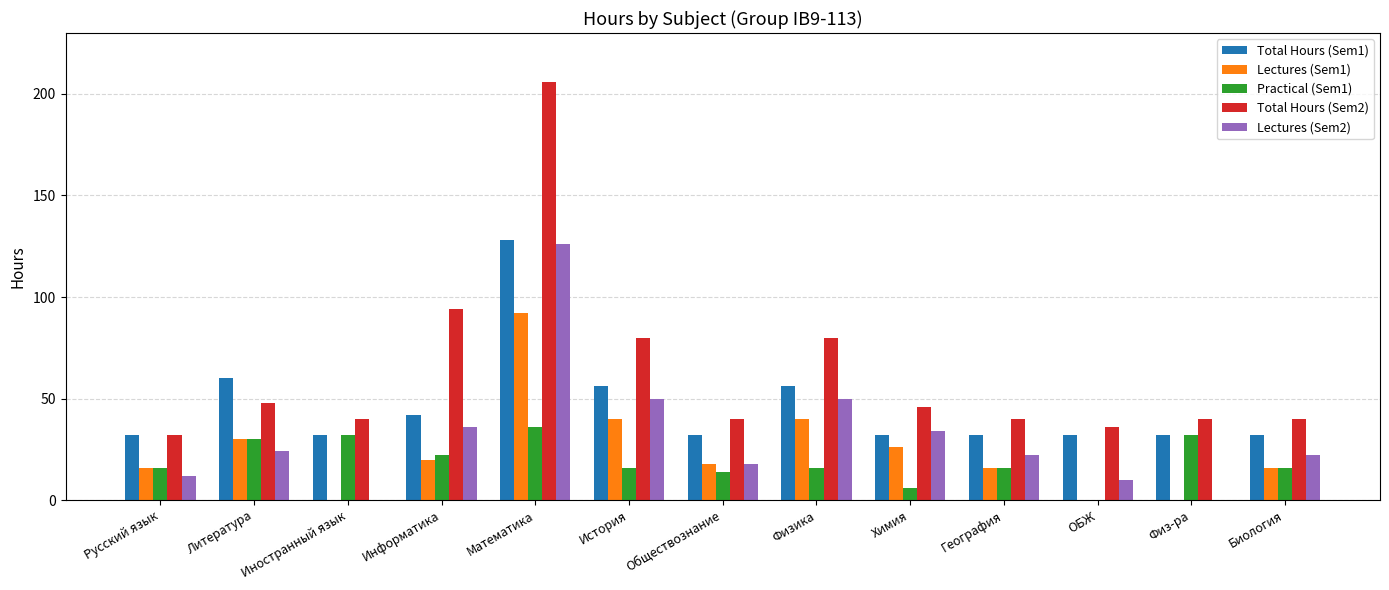

Which series changed the most between География and Физ-ра?

Lectures (Sem2)